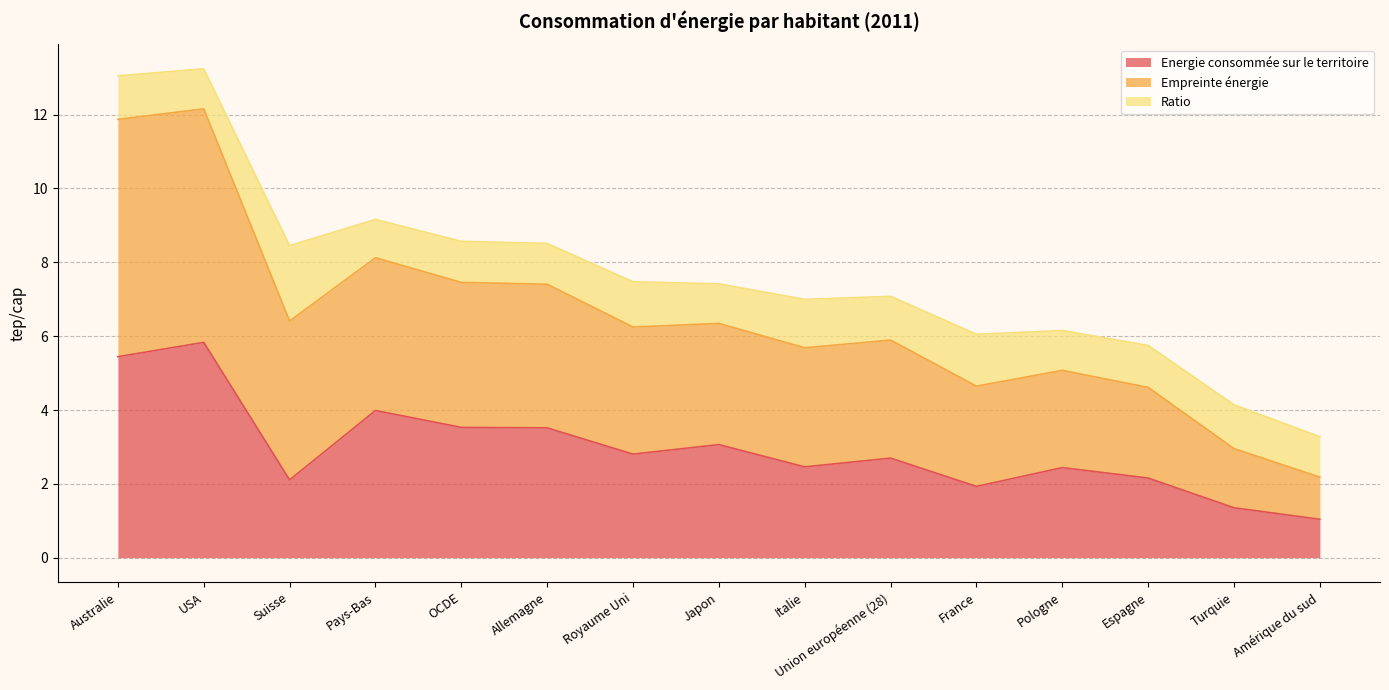

True or false: Empreinte énergie and Energie consommée sur le territoire intersect in this chart.

False